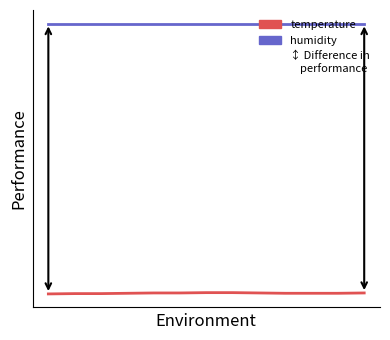

Does the chart have visible grid lines?

No